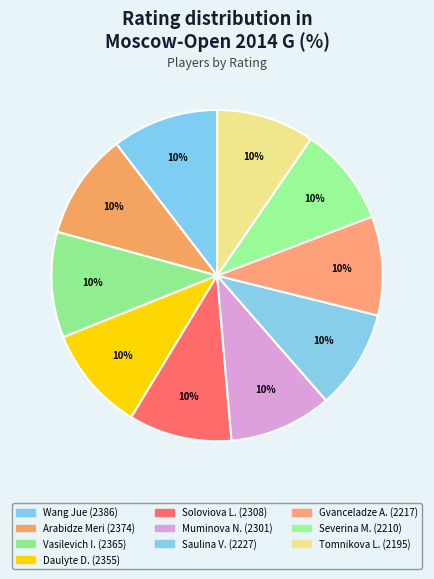

Rank the categories by value from highest to lowest.

Wang Jue (WGM), Arabidze Meri (WGM), Vasilevich Irina (IM), Daulyte Deimante (WGM), Soloviova Liza (WGM), Muminova Nafisa (WGM), Saulina Varvara (WFM), Gvanceladze Anna (WFM), Severina Maria (WIM), Tomnikova Lidia (WFM)